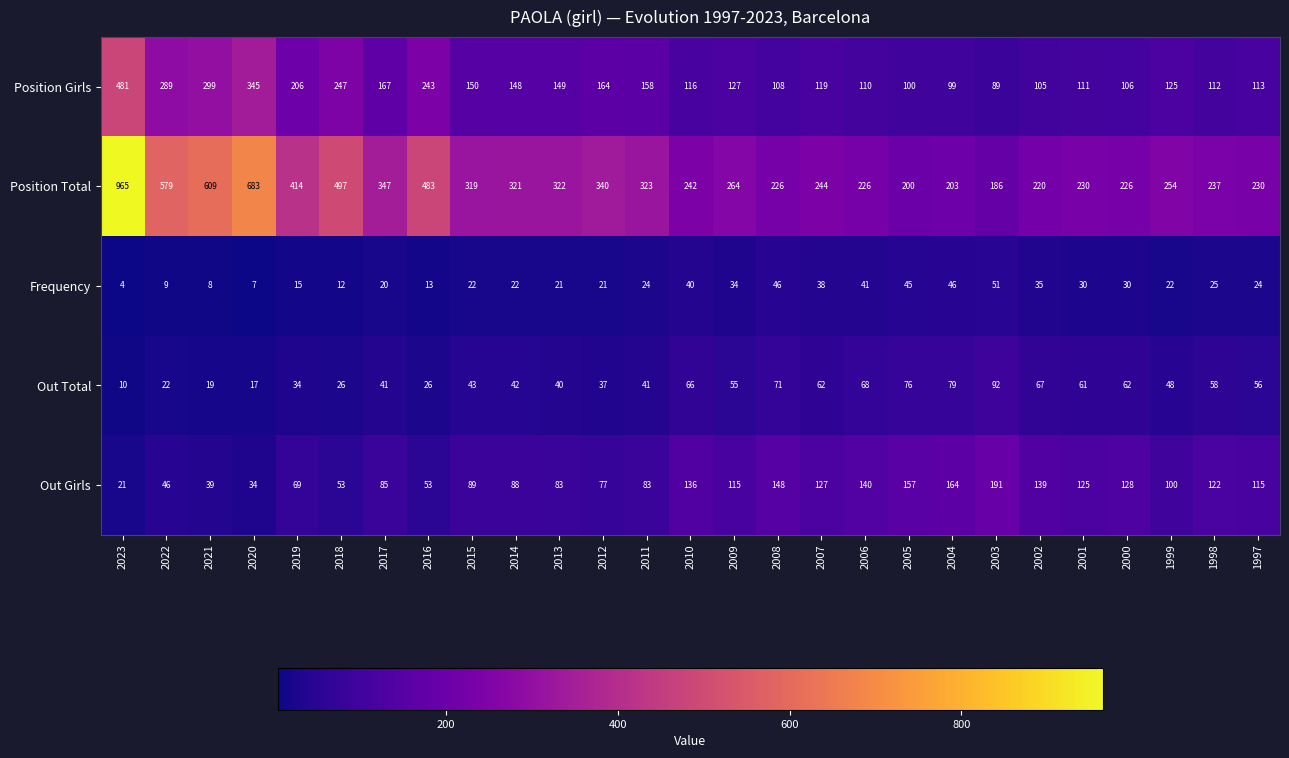

What is the smallest value displayed?

4